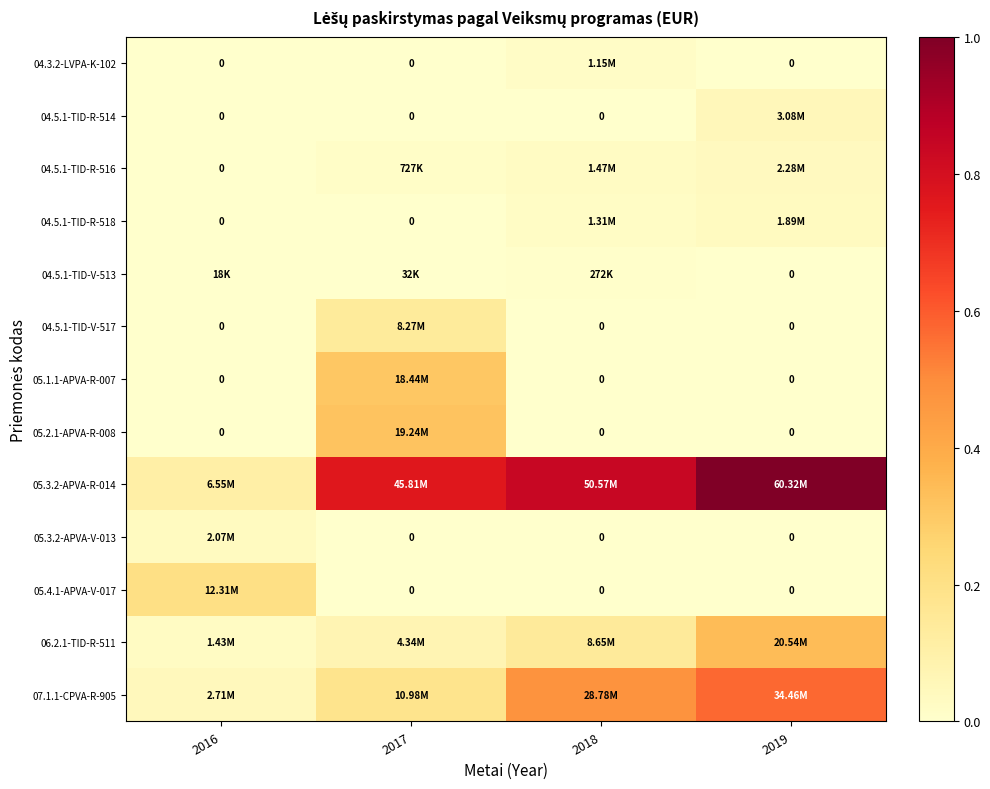

How many data points does each series have?

4